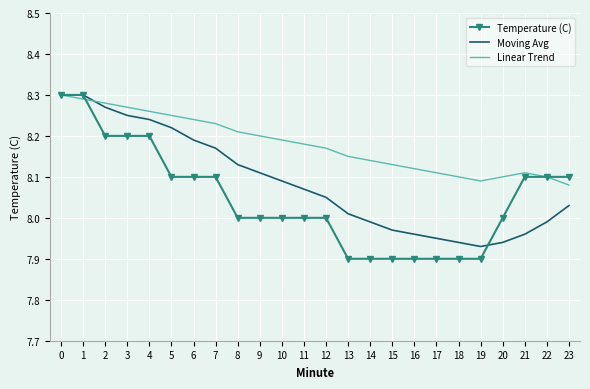

List the series in order of their overall mean, highest first.

Linear Trend, Moving Avg, Temperature (C)